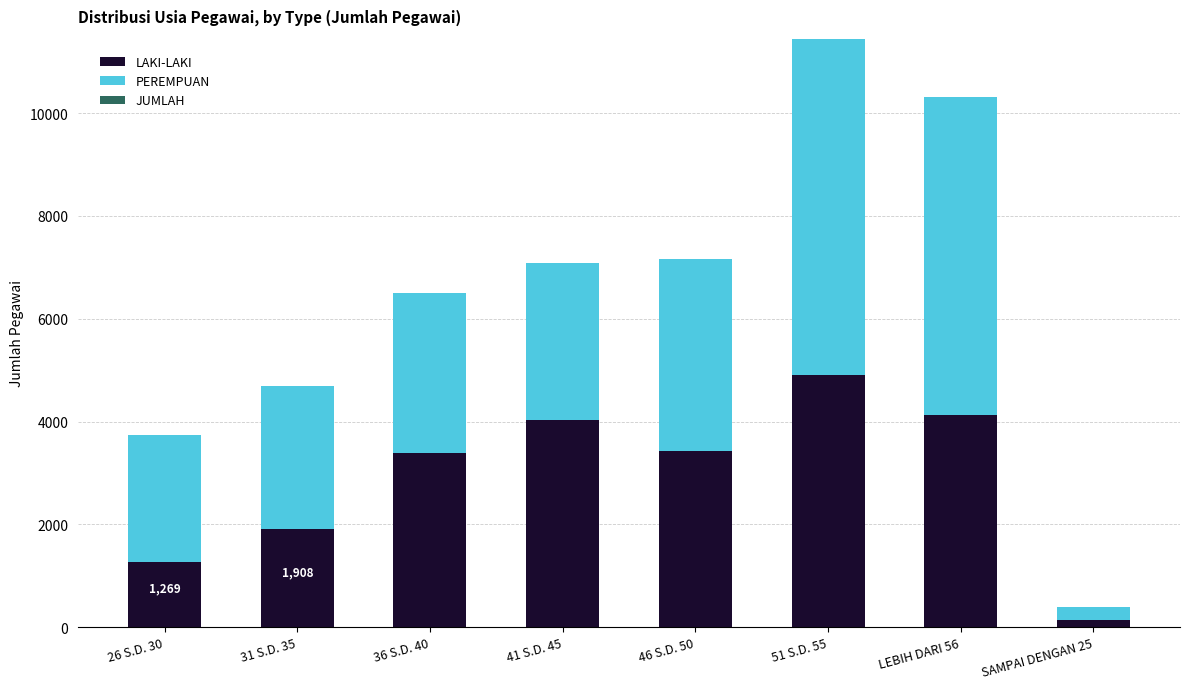

The value of LAKI-LAKI at 46 S.D. 50 is 3427. True or false?

True